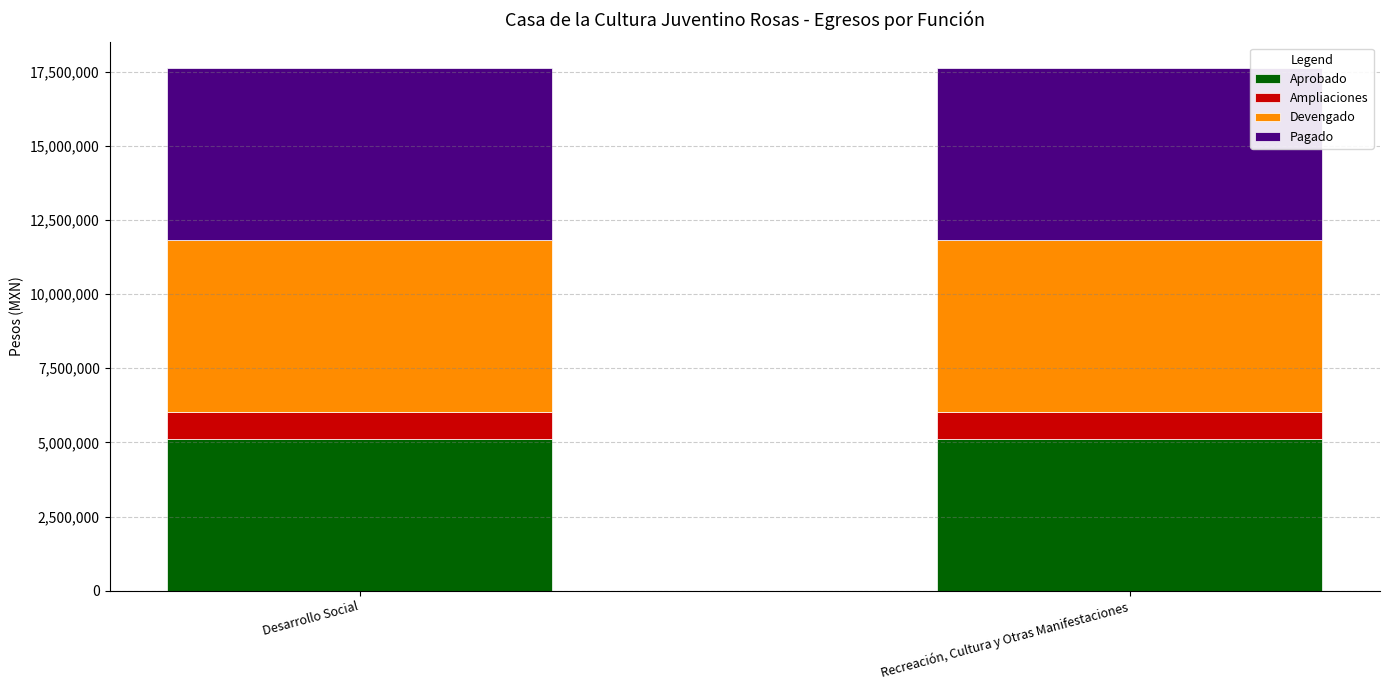

What is the highest value of the Aprobado series?

5102080.0